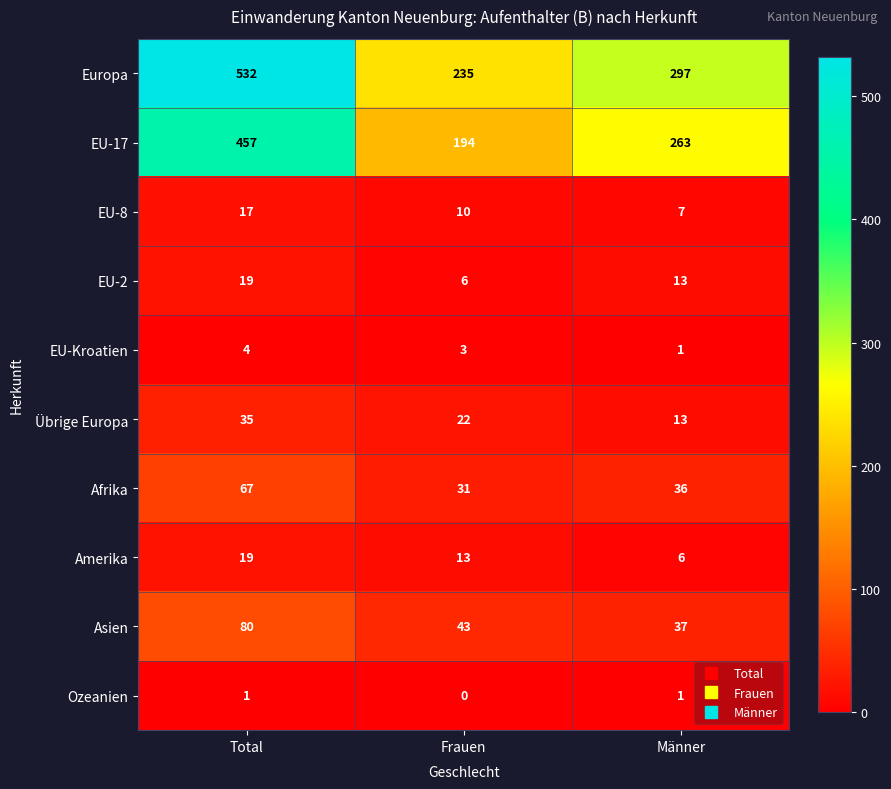

Reading left to right, extract all data points from this chart.

Europa: Total=532	Frauen=235	Männer=297
EU-17: Total=457	Frauen=194	Männer=263
EU-8: Total=17	Frauen=10	Männer=7
EU-2: Total=19	Frauen=6	Männer=13
EU-Kroatien: Total=4	Frauen=3	Männer=1
Übrige Europa: Total=35	Frauen=22	Männer=13
Afrika: Total=67	Frauen=31	Männer=36
Amerika: Total=19	Frauen=13	Männer=6
Asien: Total=80	Frauen=43	Männer=37
Ozeanien: Total=1	Frauen=0	Männer=1